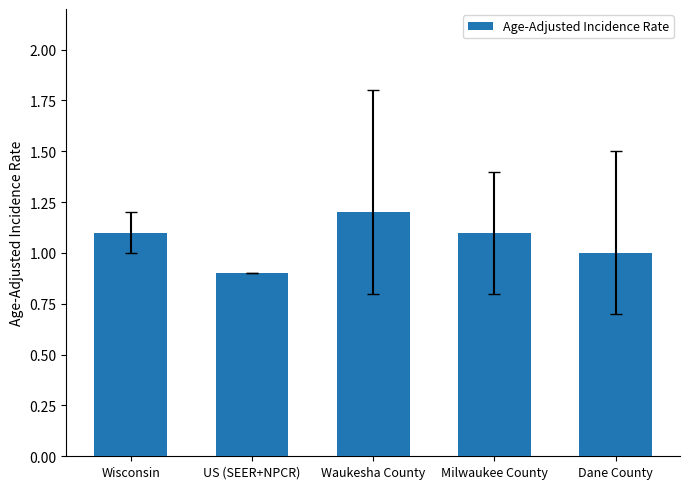

Reading left to right, what are all the values shown in this chart?

Wisconsin=1.1	US (SEER+NPCR)=0.9	Waukesha County=1.2	Milwaukee County=1.1	Dane County=1.0